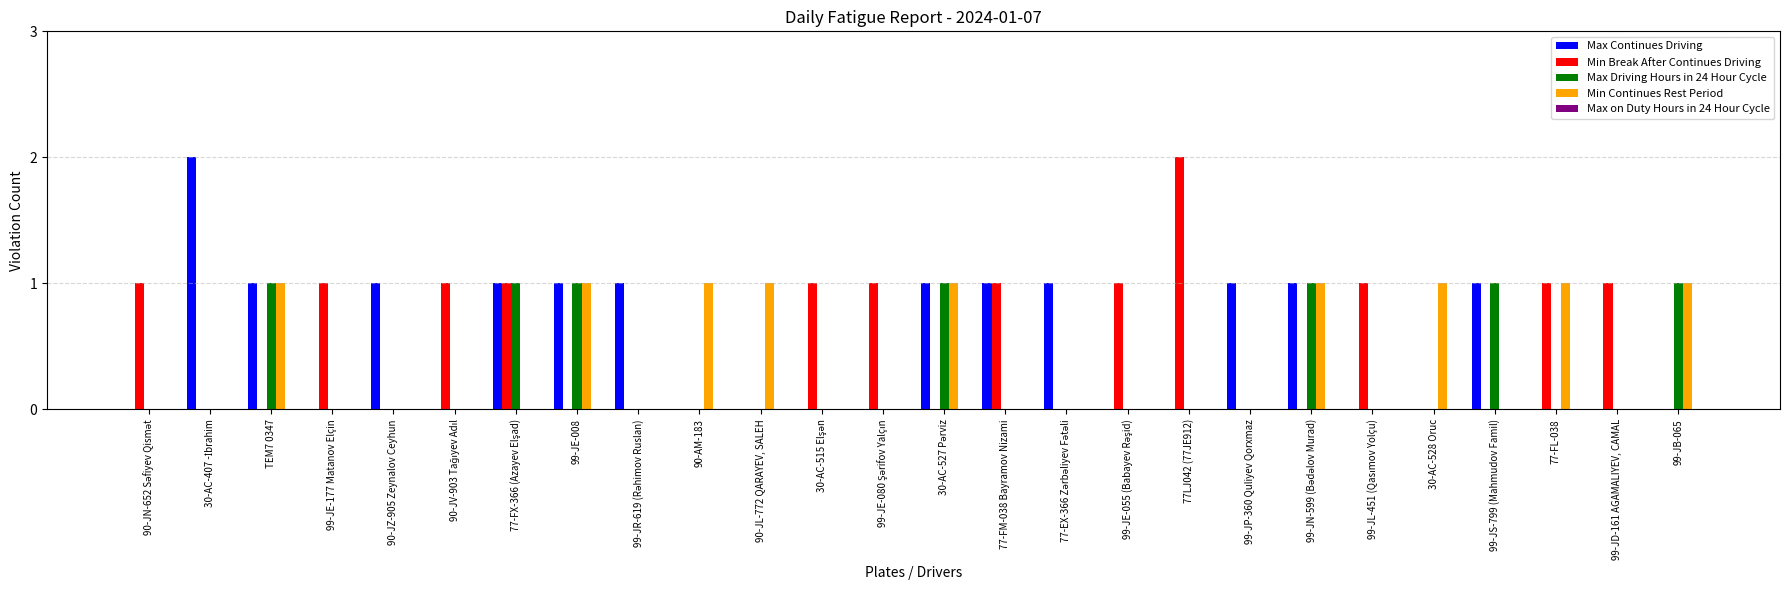

True or false: Min Continues Rest Period has a value of 0 at 99-JD-161 AGAMALIYEV, CAMAL.

True